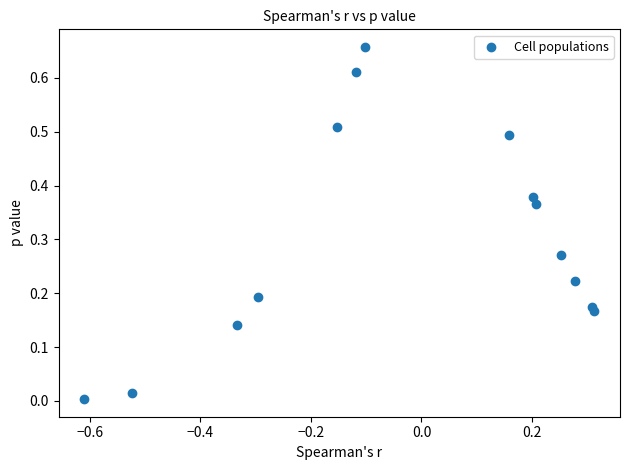

What is the range of X values (max minus min)?

0.9